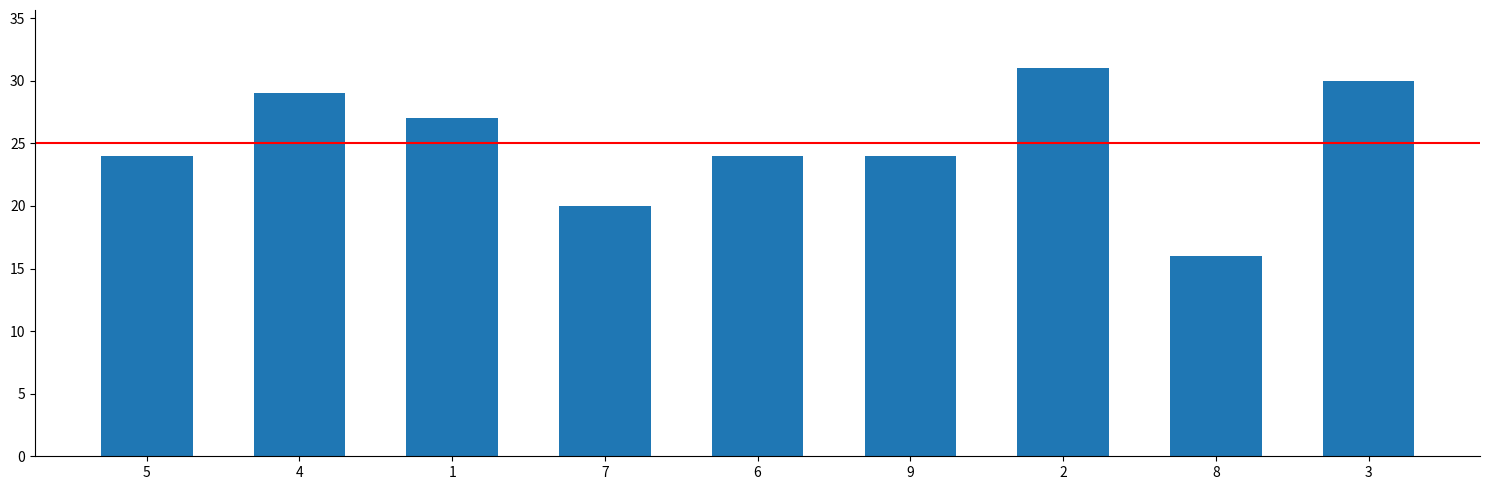

What is the change in value from 1 to 3?

+3